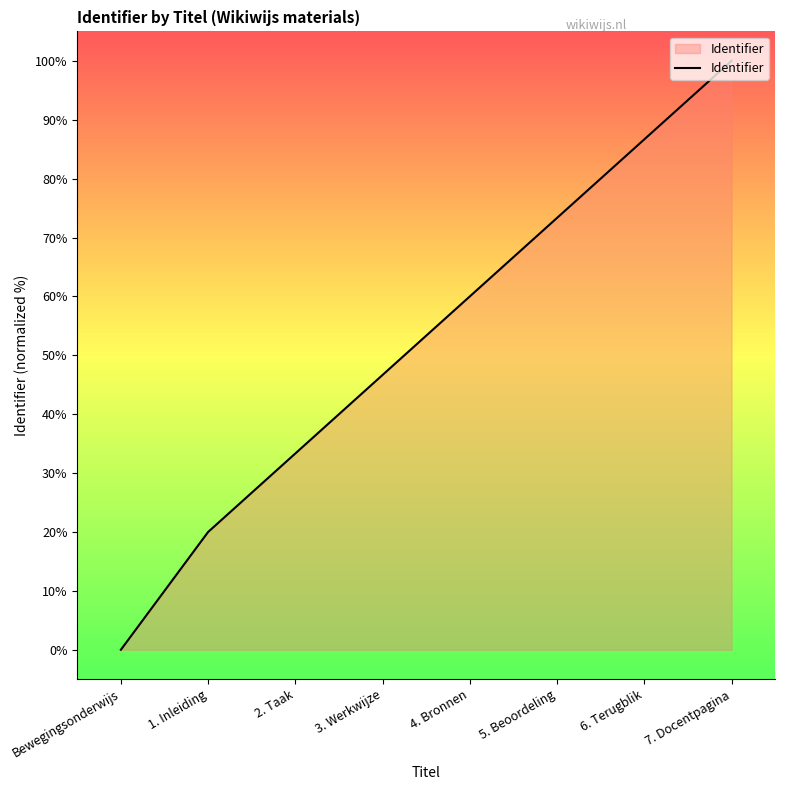

Where is the data nearest to the value 50?

3. Werkwijze